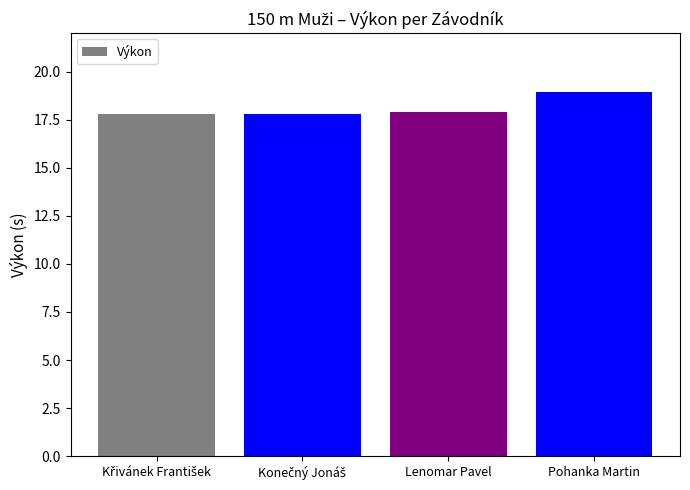

What is the label of the 2nd bar from the right?

Lenomar Pavel